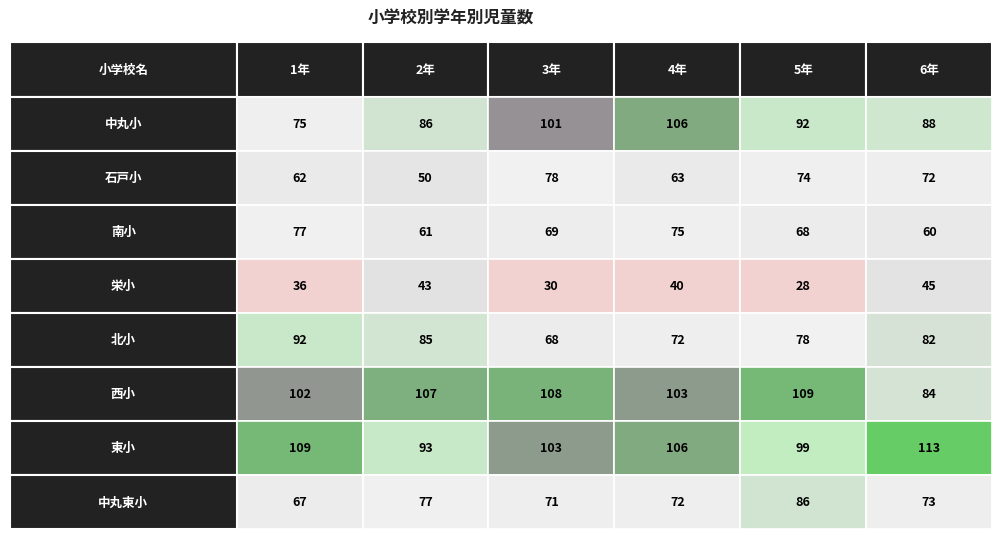

Reading left to right, transcribe all the data shown in this chart.

中丸小: 75	86	101	106	92	88
石戸小: 62	50	78	63	74	72
南小: 77	61	69	75	68	60
栄小: 36	43	30	40	28	45
北小: 92	85	68	72	78	82
西小: 102	107	108	103	109	84
東小: 109	93	103	106	99	113
中丸東小: 67	77	71	72	86	73